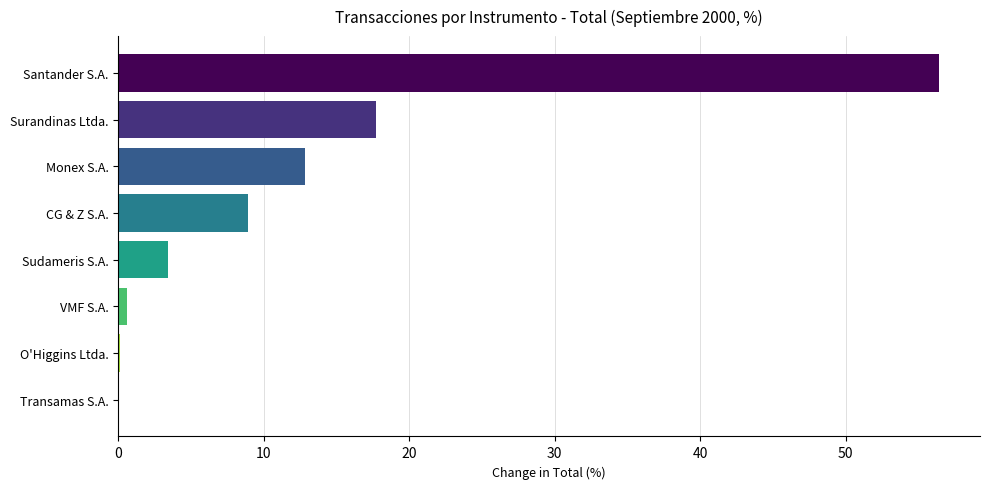

What is the average value?

12.5